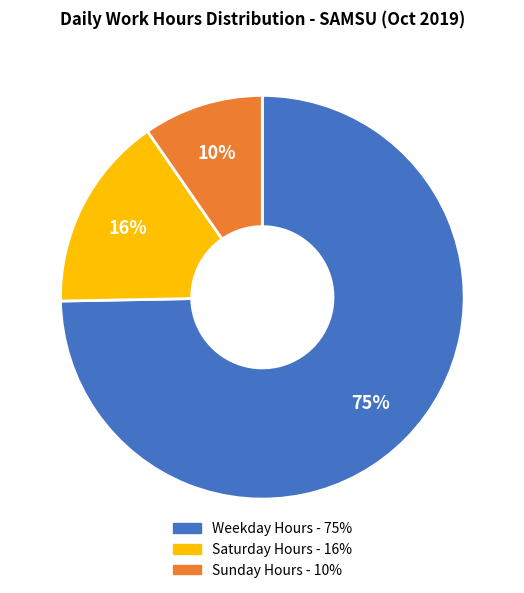

To the nearest percent, what is the average slice percentage?

33%